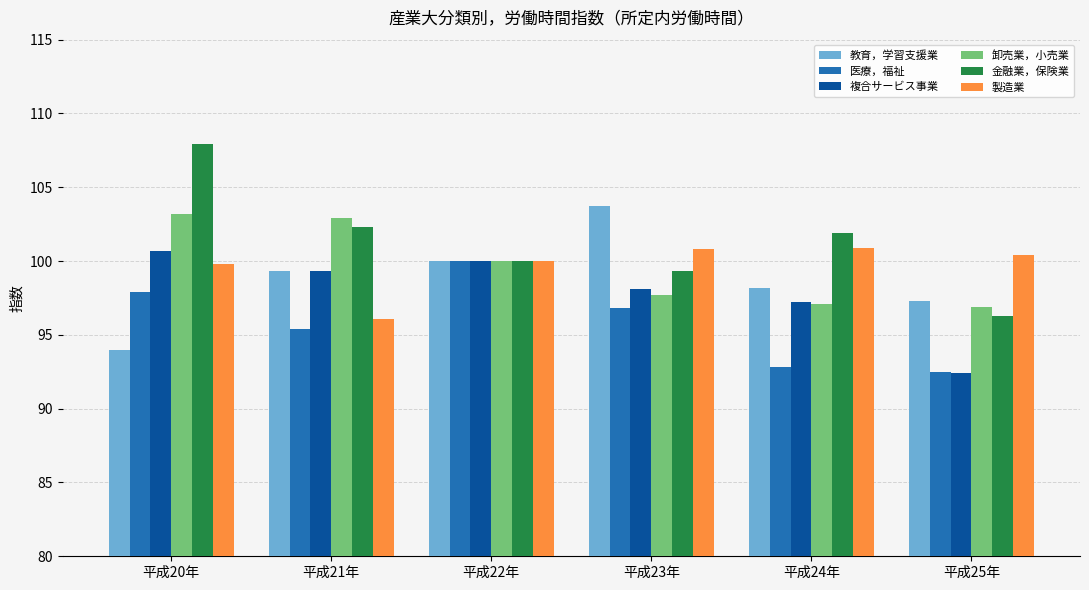

What is the total value across all series at 平成24年?

588.1